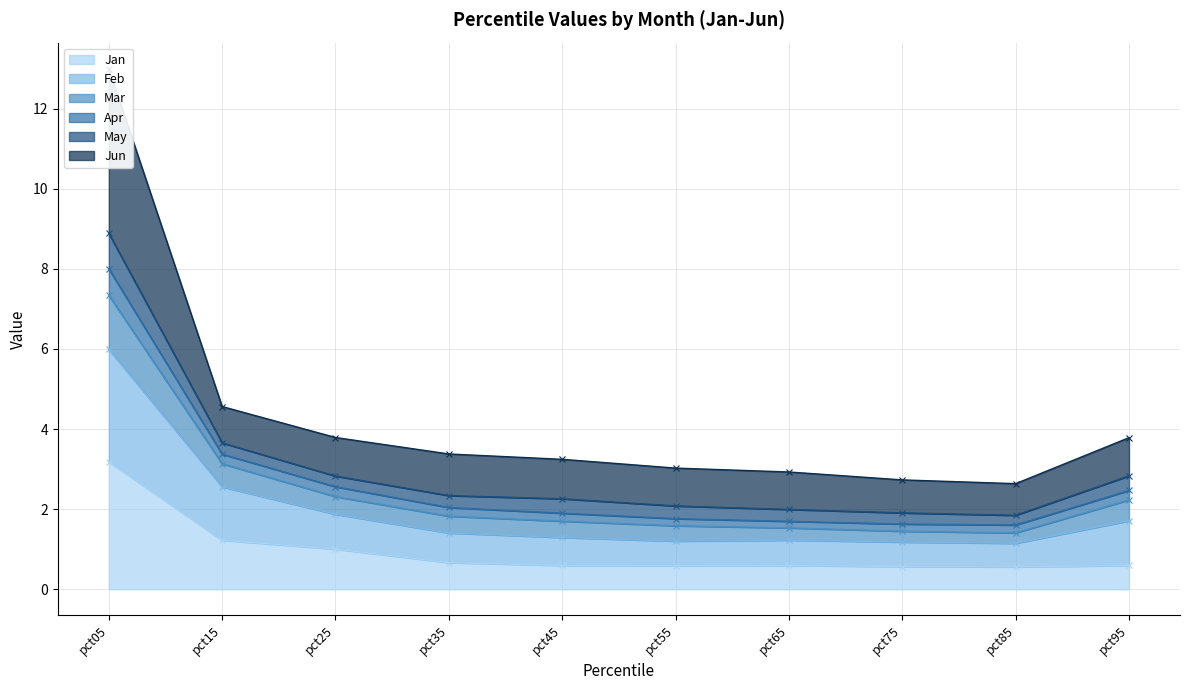

Which category has the highest value in the Jan series?

pct05